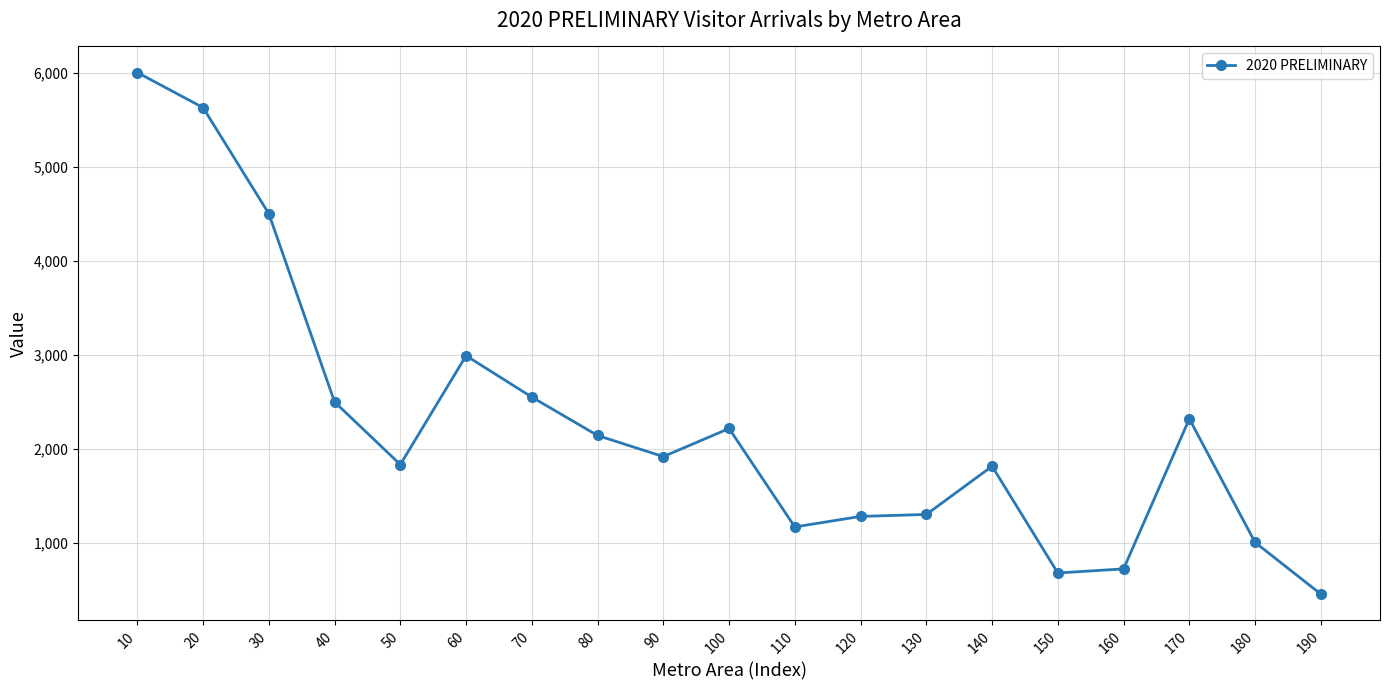

True or false: there are more than 0 points higher than both neighbors.

True